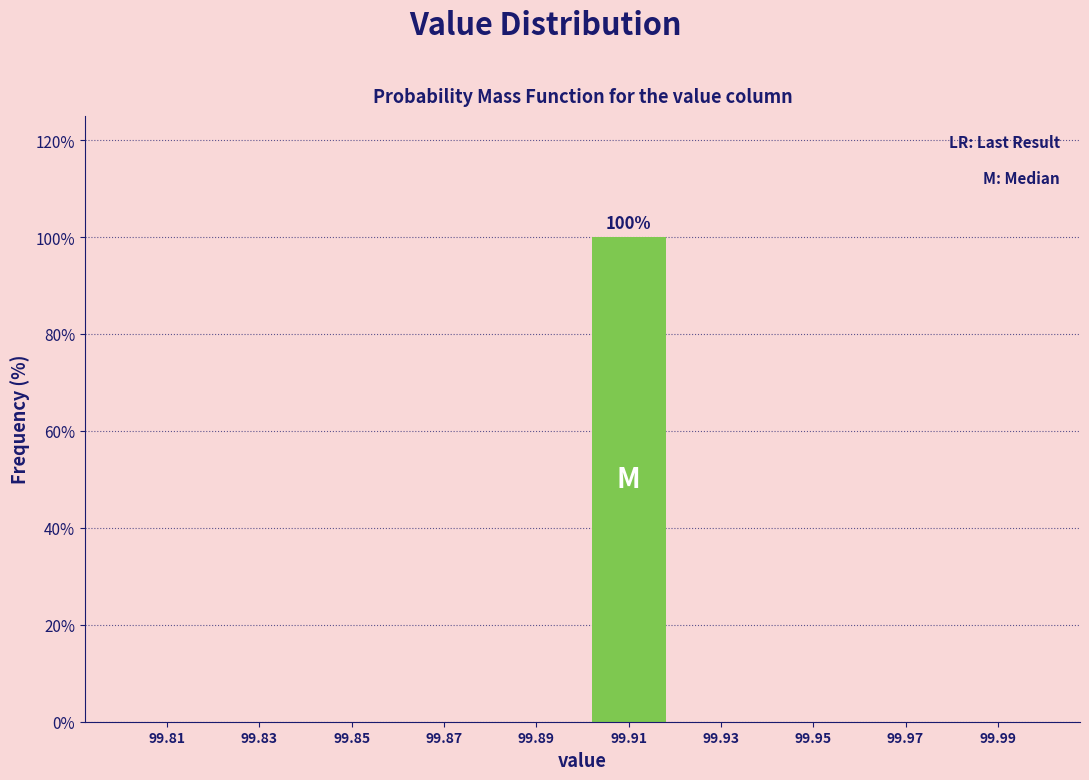

Over which range of the x-axis is the bar tallest?

99.90 to 99.92